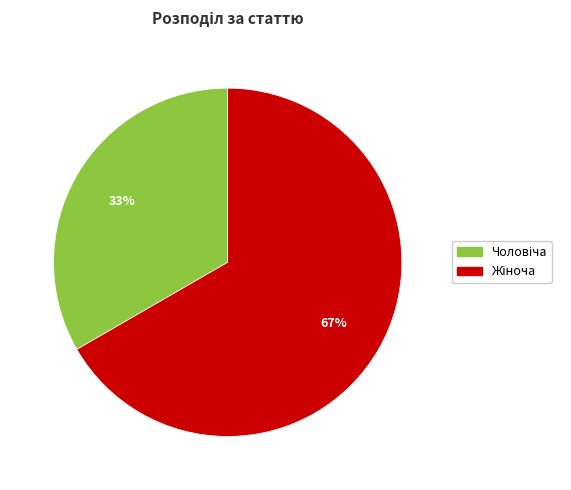

Is there any slice that represents more than half of the pie?

Yes